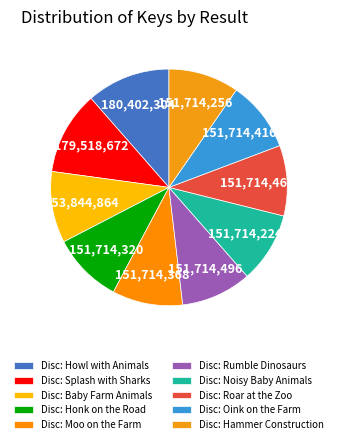

Is there any slice that represents more than half of the pie?

No